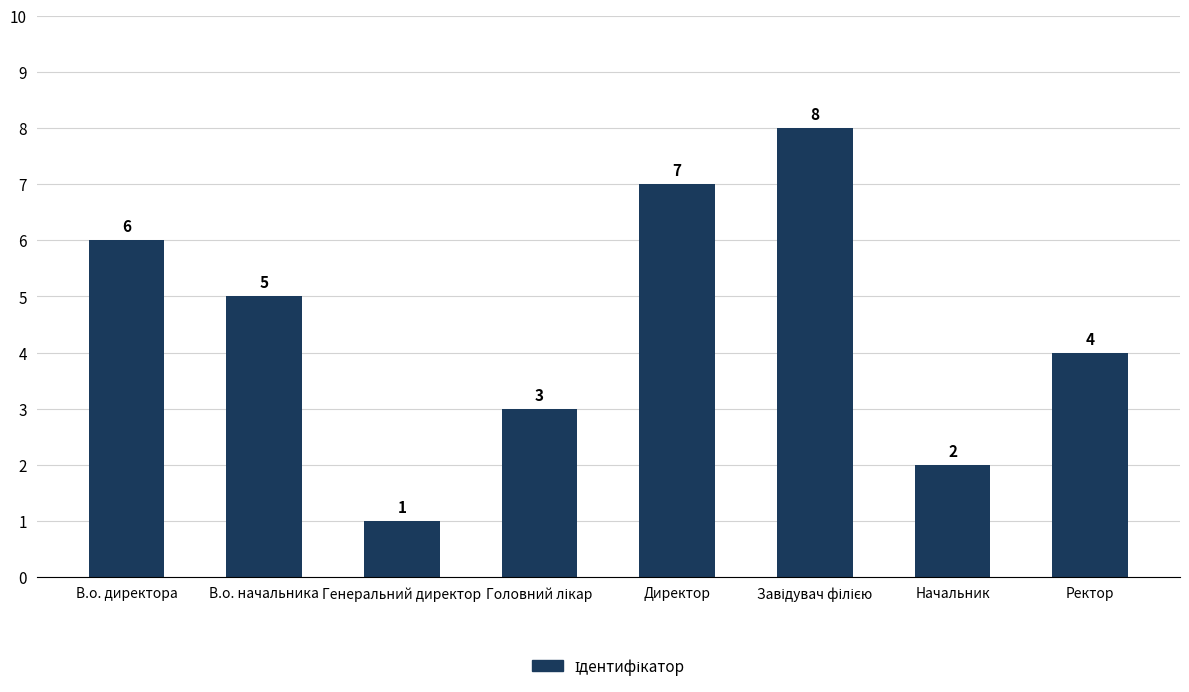

What is the difference between the second highest and second lowest values?

5